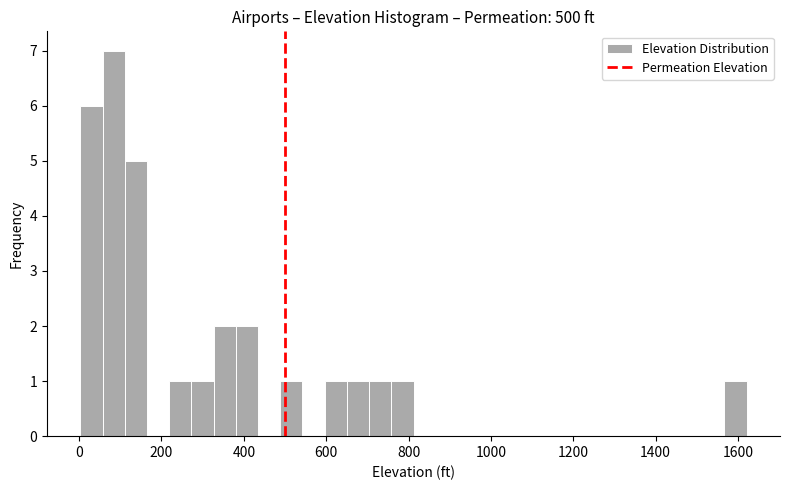

Around what value on the x-axis is the tallest bar? Give the approximate position of its centre, as read against the axis.

80